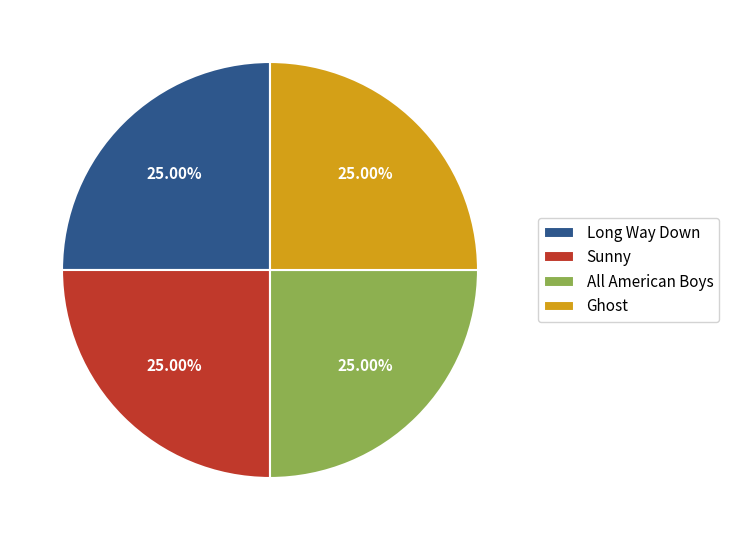

Is Long Way Down the majority of the pie?

No